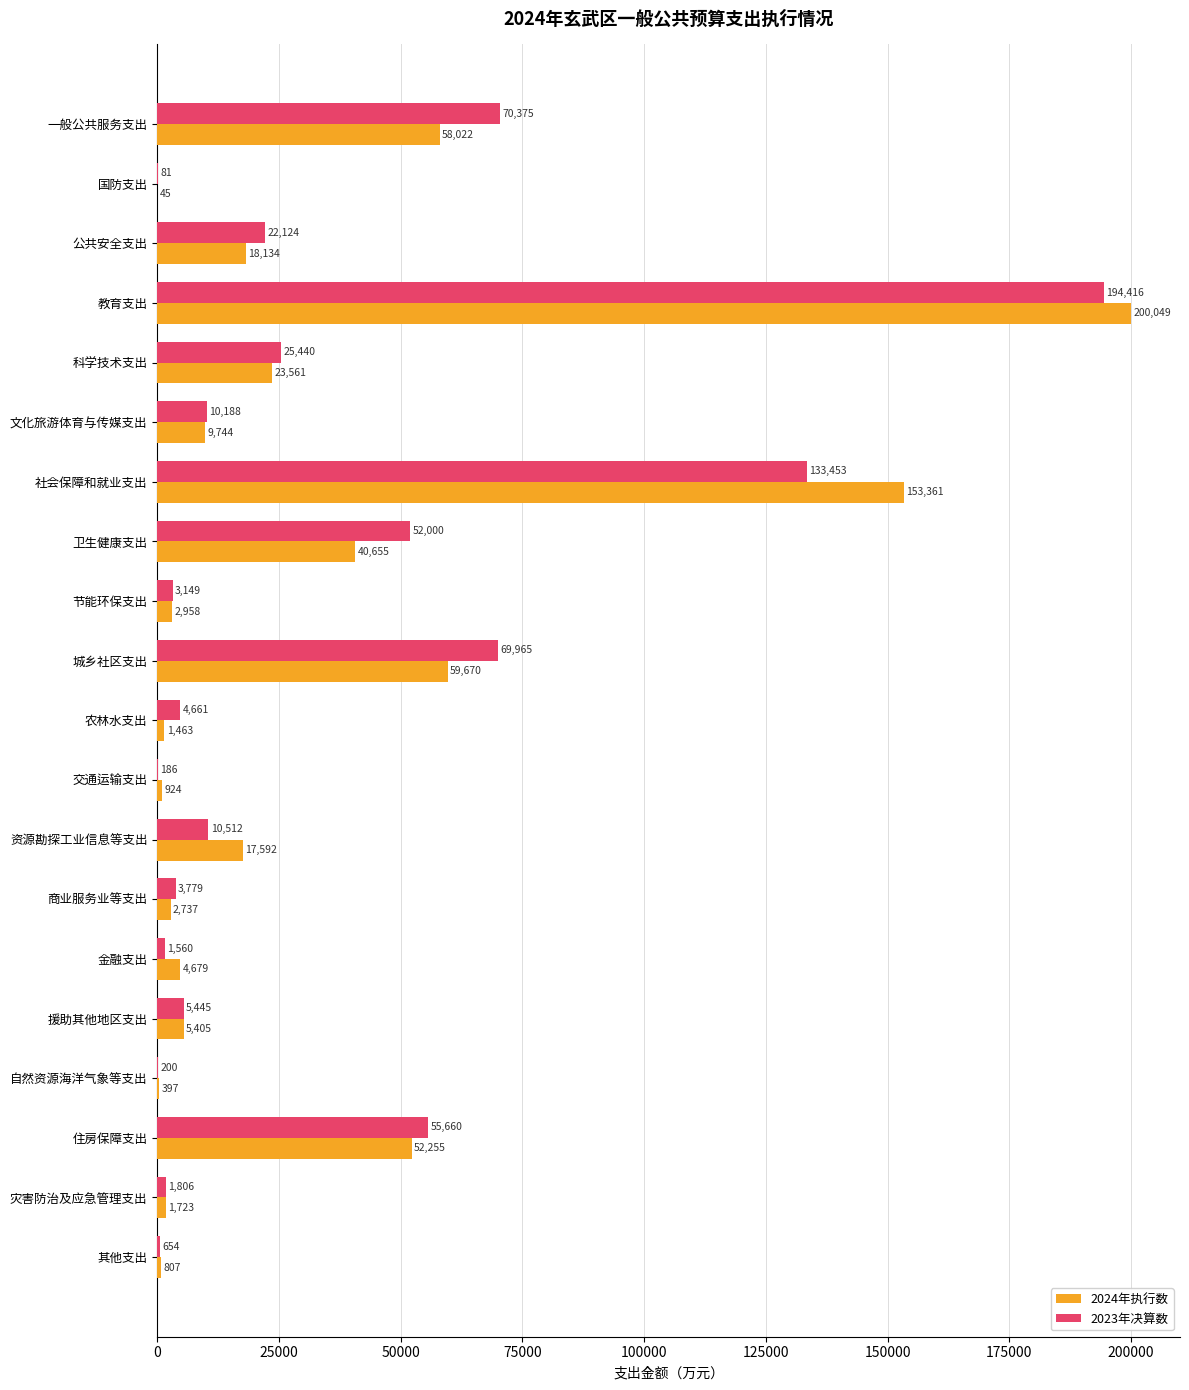

What is the highest value of the 2024年执行数 series?

200049